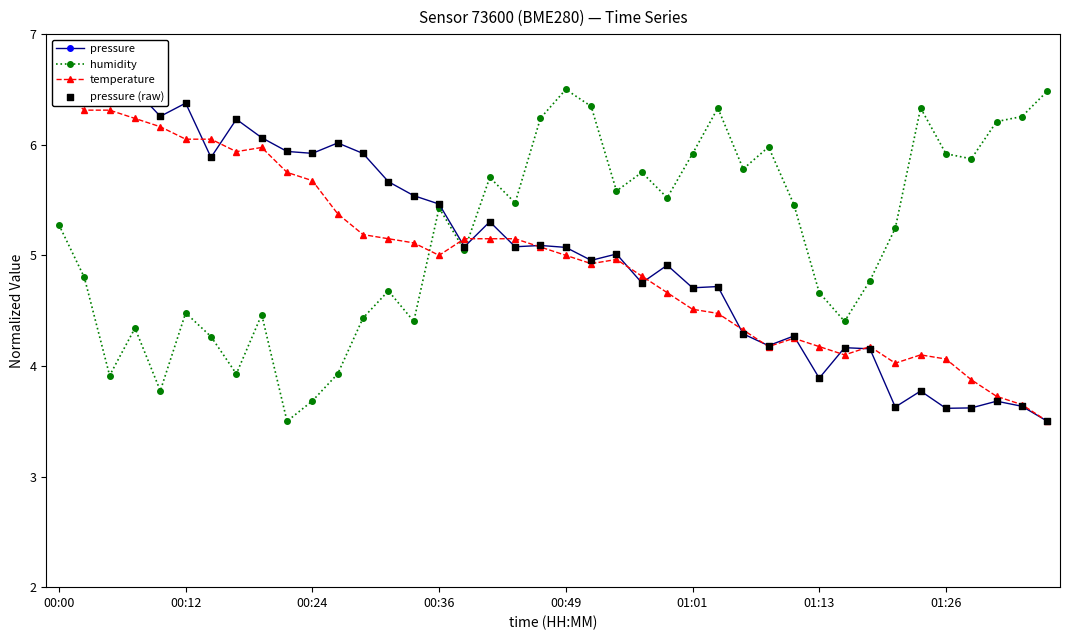

Which series contains the lowest Y value?

pressure